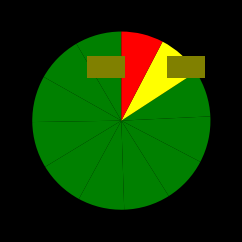

Is there a majority slice in this chart?

No